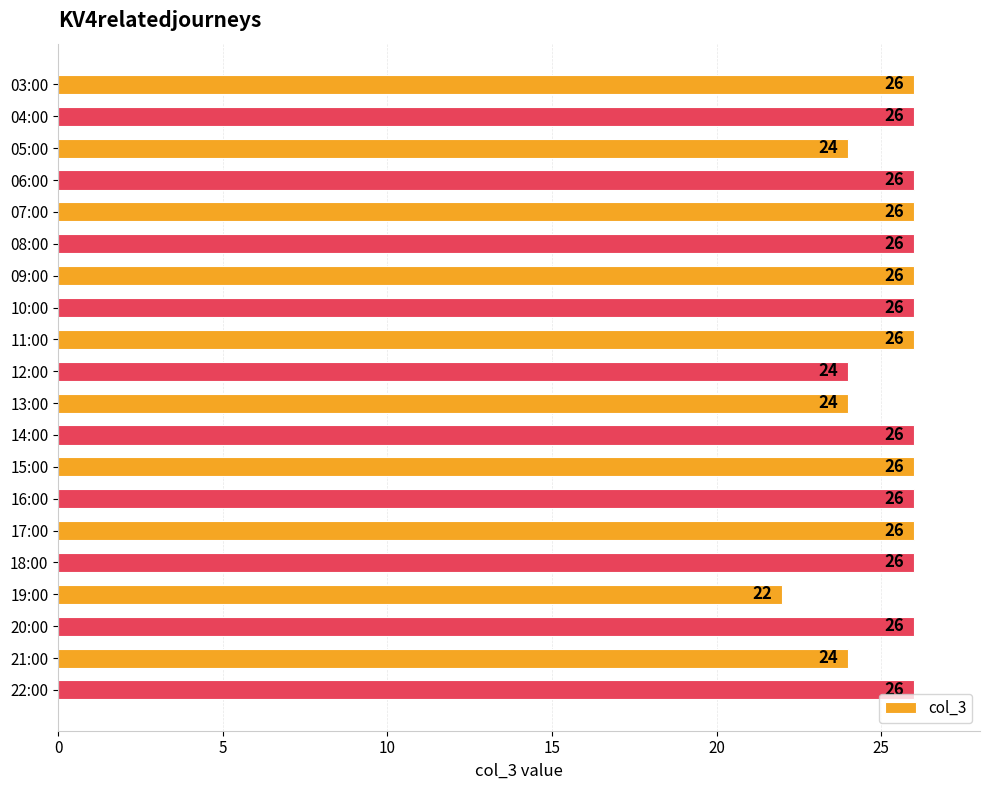

Are the bars horizontal?

Yes